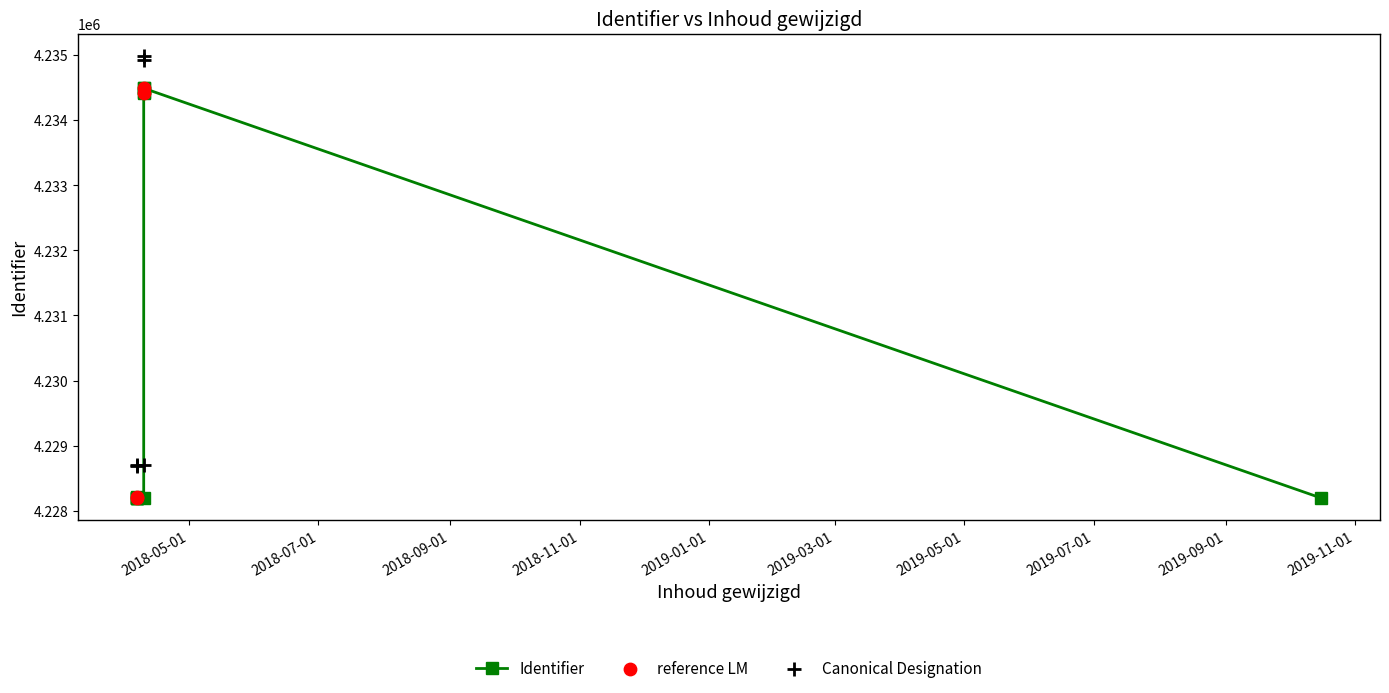

Approximately how many times larger is the value at 2018-04-09 20:23:19 compared to 2018-04-09 19:54:00?

1.0